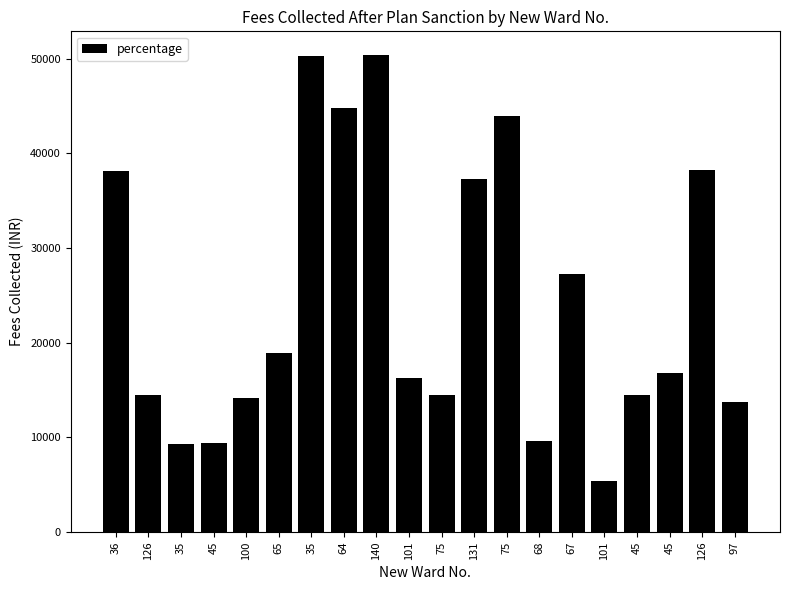

What is the difference between the maximum and minimum values?

44980